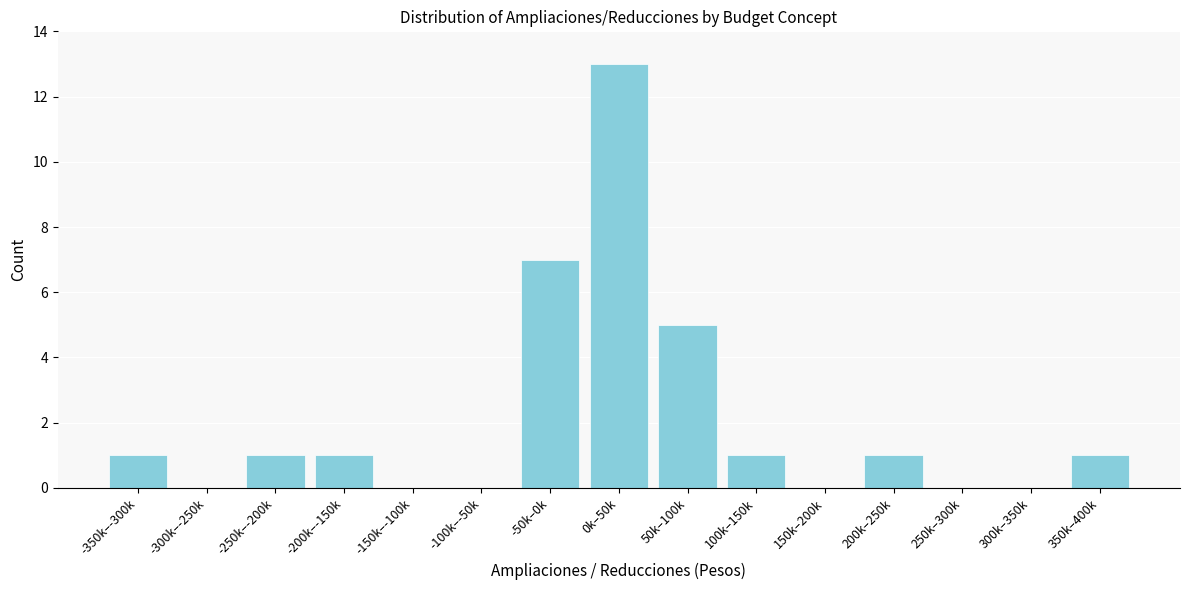

Reading right to left, list all the values displayed in this chart.

350k–400k=1	300k–350k=0	250k–300k=0	200k–250k=1	150k–200k=0	100k–150k=1	50k–100k=5	0k–50k=13	-50k–0k=7	-100k–-50k=0	-150k–-100k=0	-200k–-150k=1	-250k–-200k=1	-300k–-250k=0	-350k–-300k=1